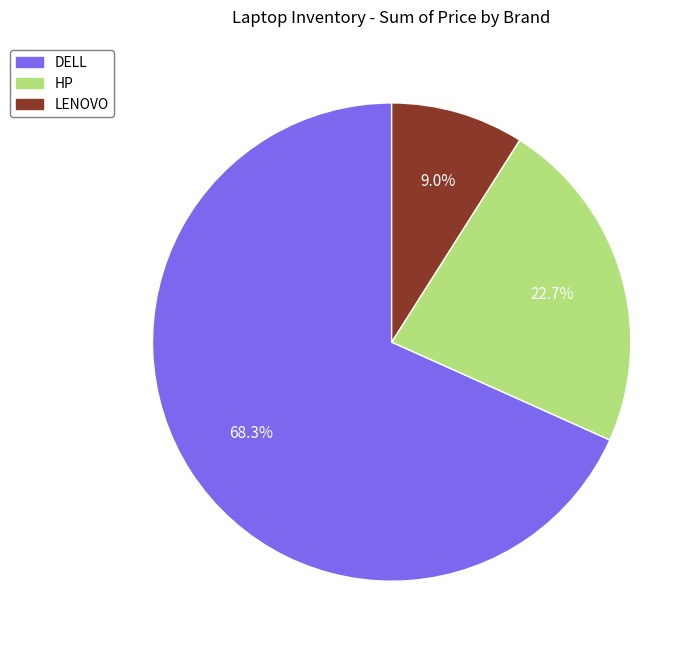

What is the majority slice?

DELL